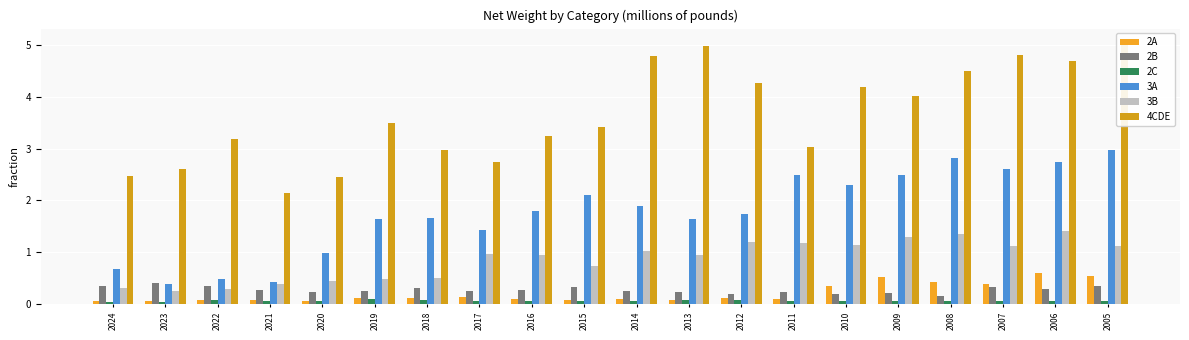

The 2A series shows 0.2 at 2014. True or false?

False